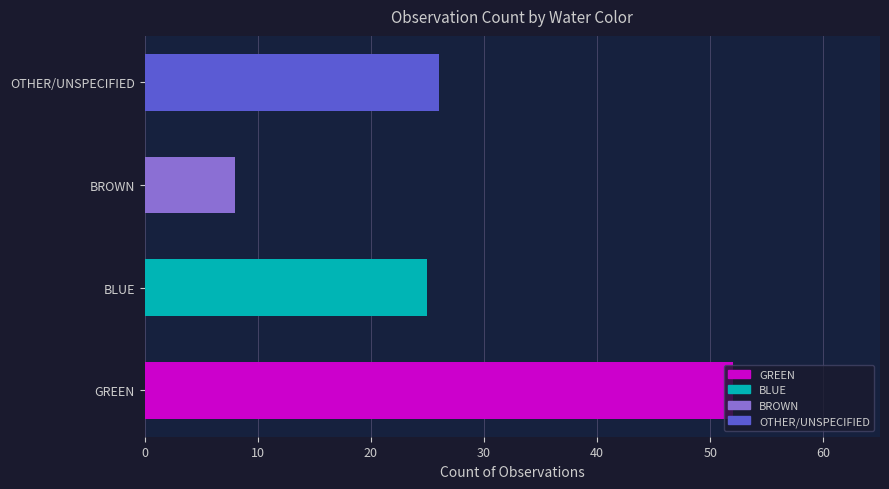

The value at GREEN is 89. True or false?

False